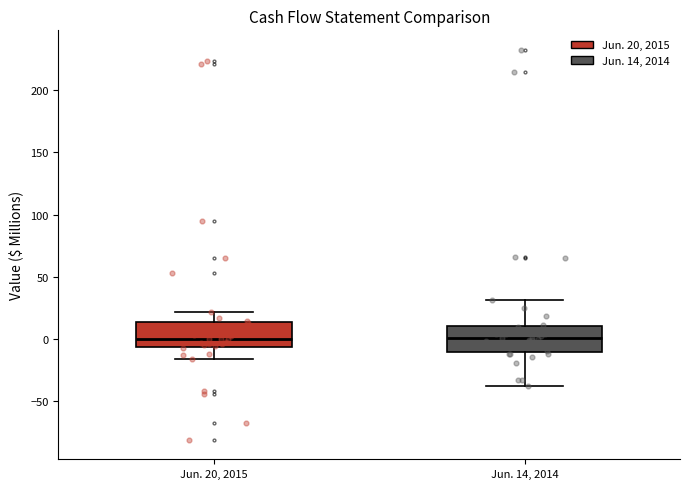

Reading left to right, read every box against the y-axis: the position of its median line, the range the box covers, and the ends of its whiskers. The values are not printed on the chart, so give them approximately, as read against the axis.

Jun. 20, 2015: median 0, box -5 to 15, whiskers -15 to 20
Jun. 14, 2014: median 0, box -10 to 10, whiskers -40 to 30